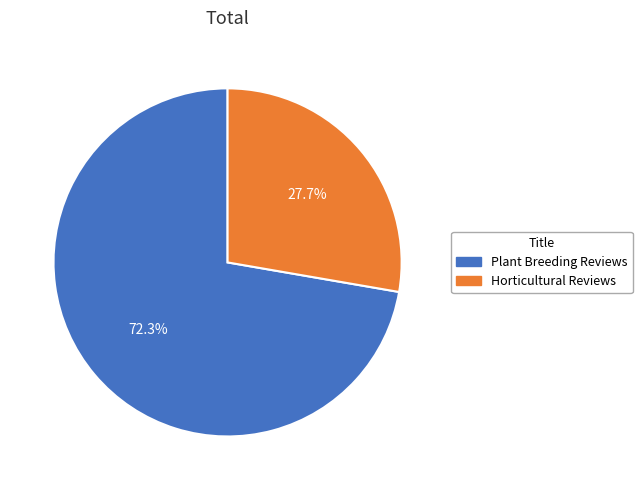

True or false: Horticultural Reviews accounts for 38% of the total.

False